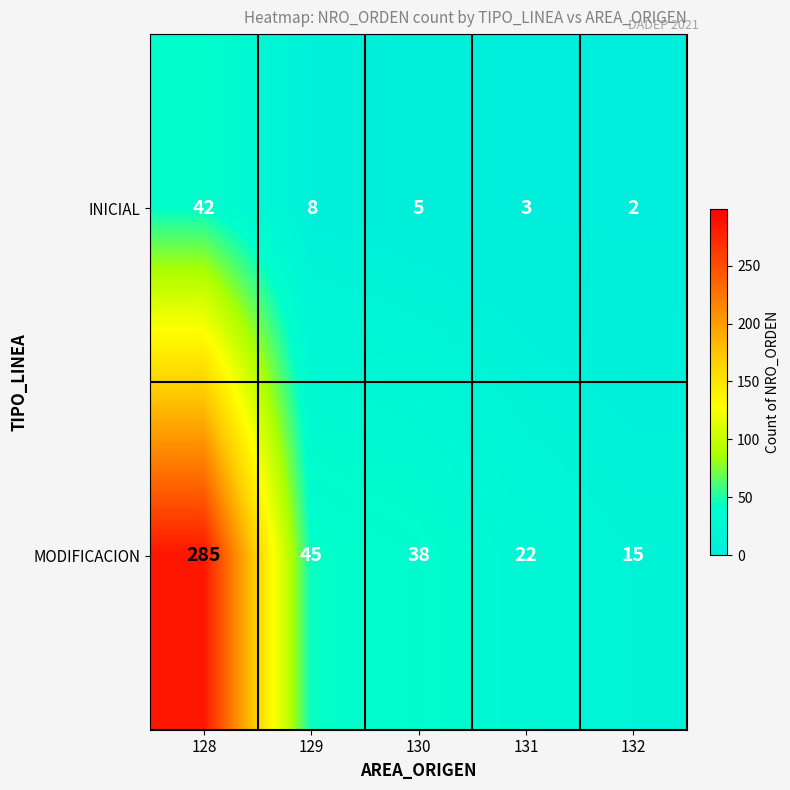

What is the sum of all MODIFICACION values?

405